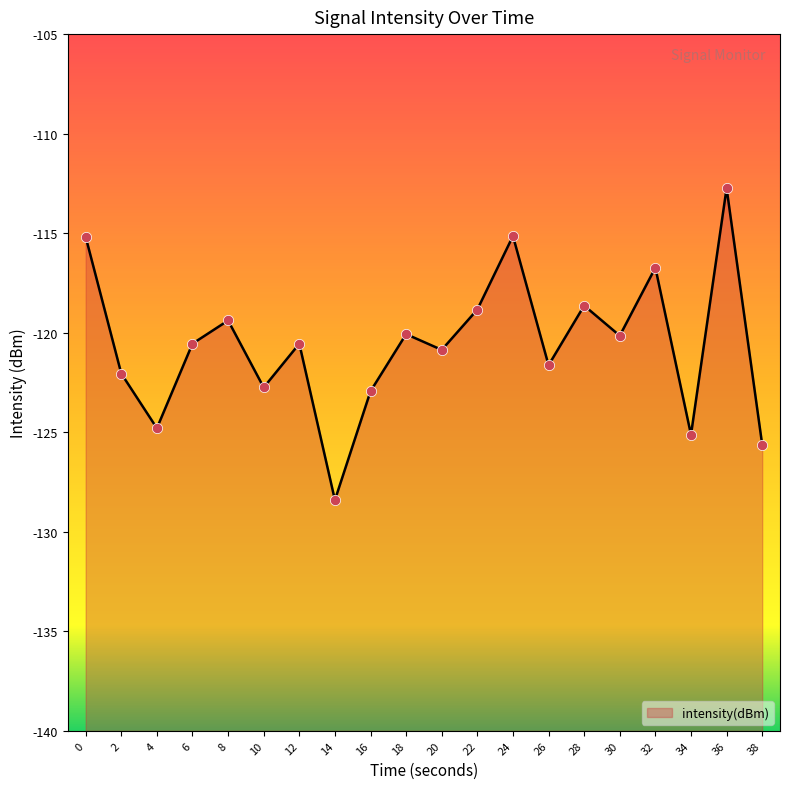

Between 12 and 14, which is larger?

12